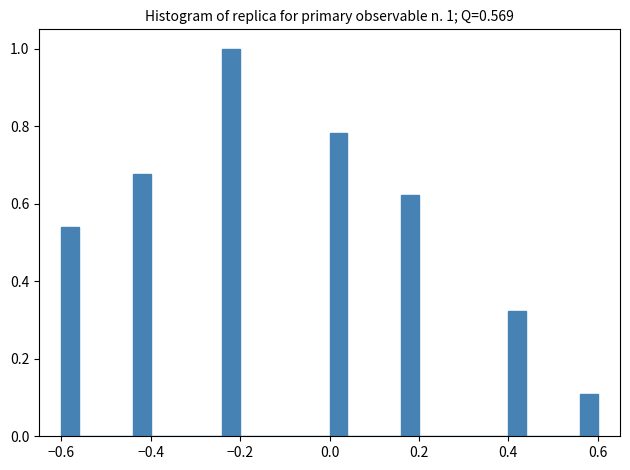

Read against the x-axis, roughly where is the centre of the tallest bar?

-0.22